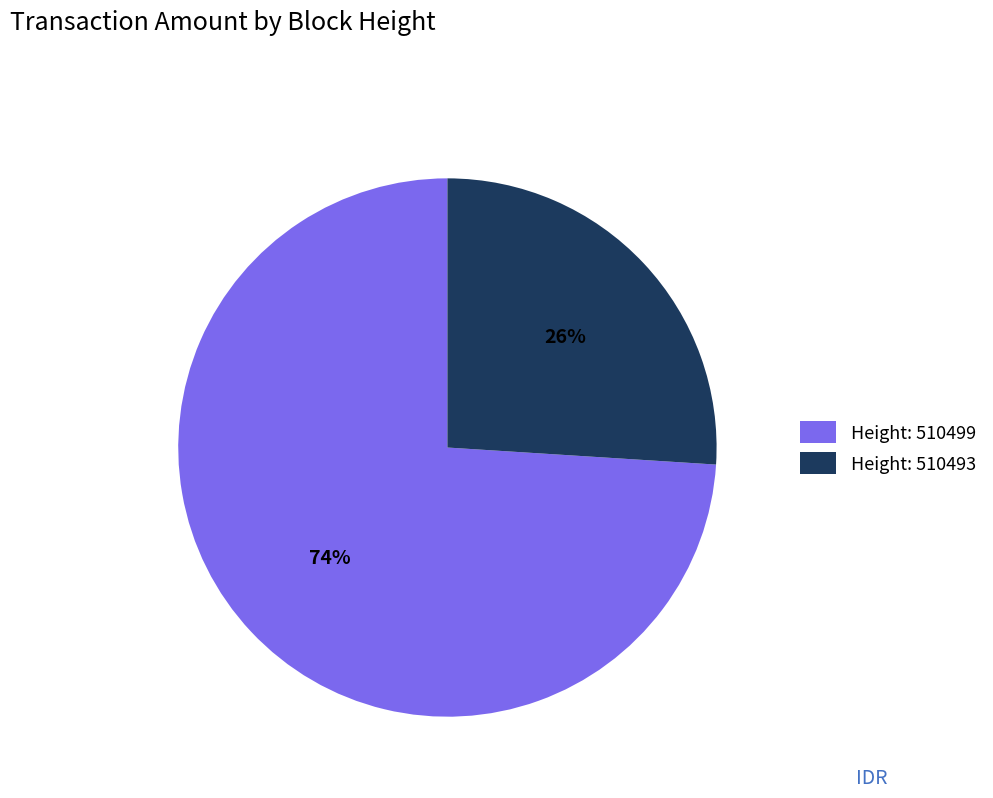

Which slice is the largest?

Height: 510499